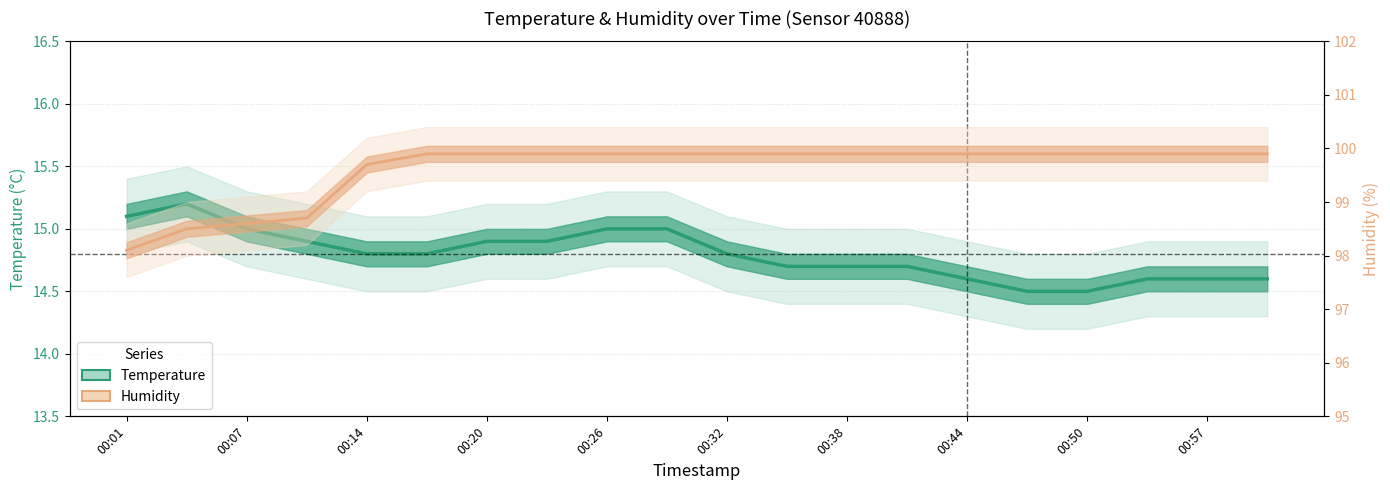

True or false: Temperature (°C) and Humidity cross at least once.

False